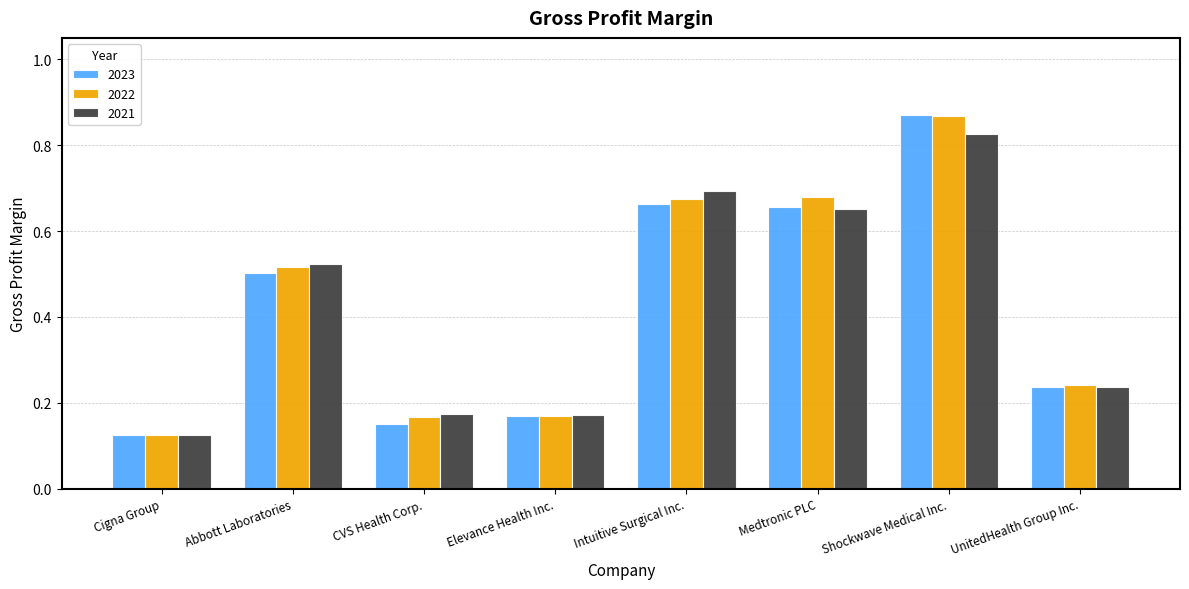

Which series has the largest range (max minus min)?

2023